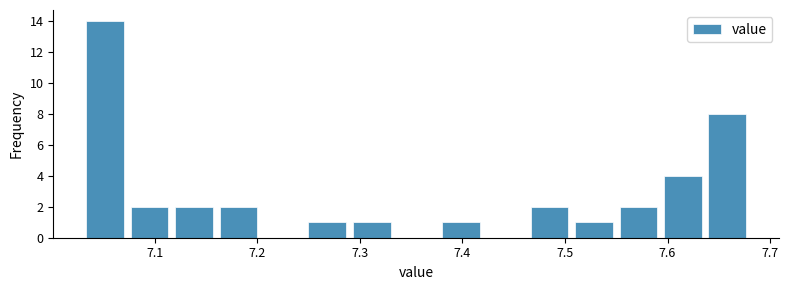

Reading left to right, list every bar in this chart as the range it spans on the x-axis followed by its height. Neither the bar edges nor the heights are printed on the chart, so give them approximately, as read against the axes.

7.03 to 7.07: 14
7.07 to 7.12: 2
7.12 to 7.16: 2
7.16 to 7.20: 2
7.20 to 7.25: 0
7.25 to 7.29: 1
7.29 to 7.33: 1
7.33 to 7.38: 0
7.38 to 7.42: 1
7.42 to 7.46: 0
7.46 to 7.51: 2
7.51 to 7.55: 1
7.55 to 7.59: 2
7.59 to 7.64: 4
7.64 to 7.68: 8